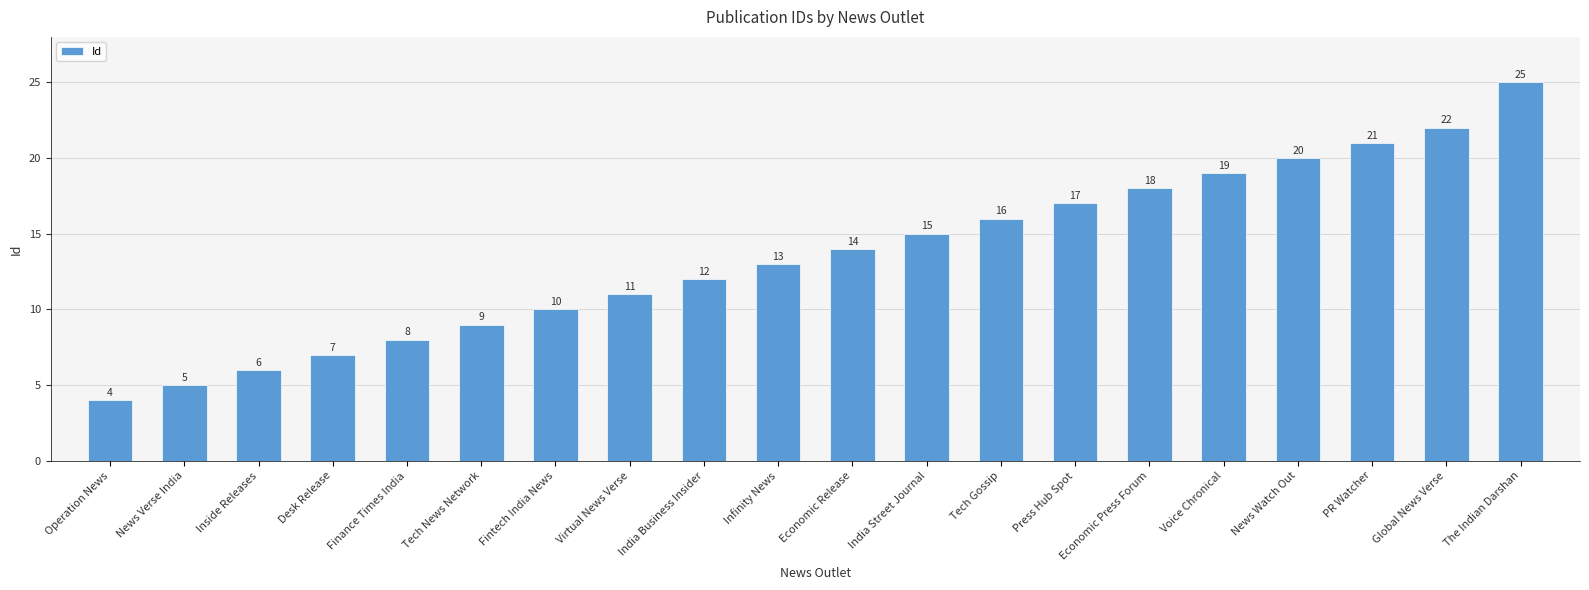

What is the difference between the maximum and second lowest values?

20